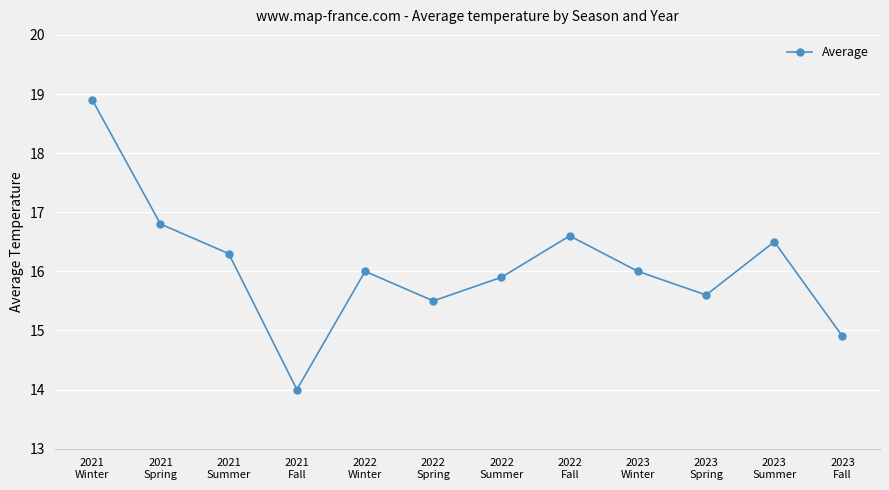

What is the label of the 12th point from the right?

2021
Winter